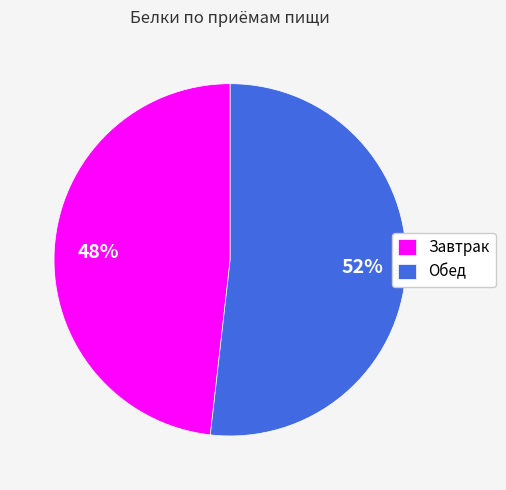

Which slice is the smallest?

Завтрак